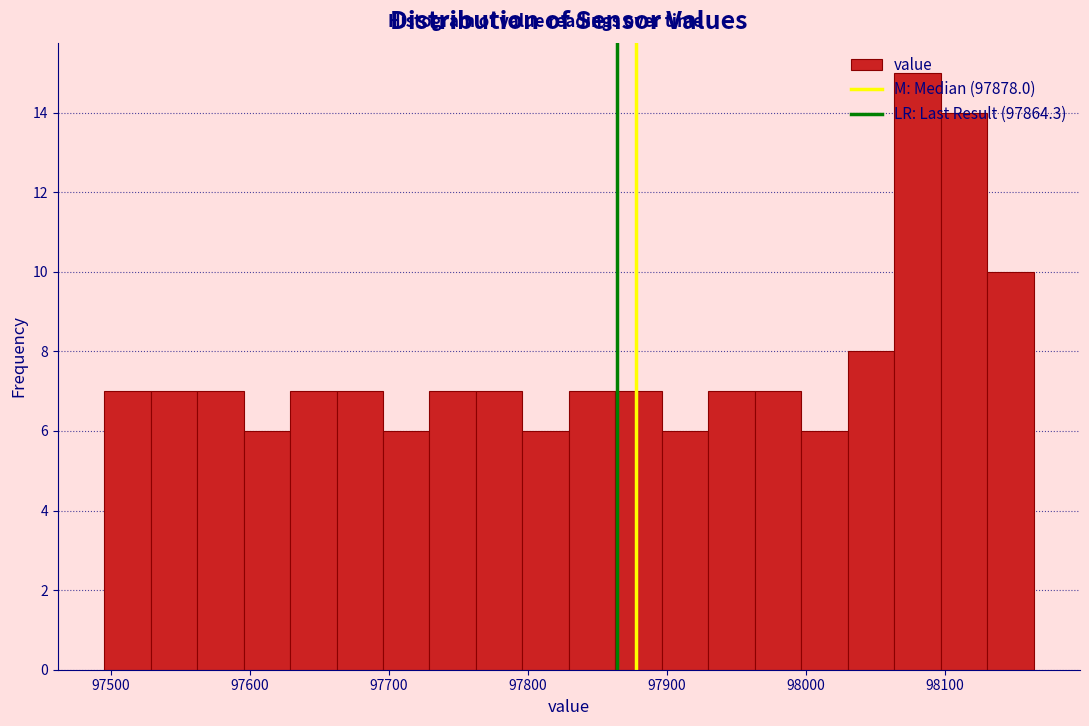

Read against the x-axis, roughly where is the centre of the tallest bar?

98080